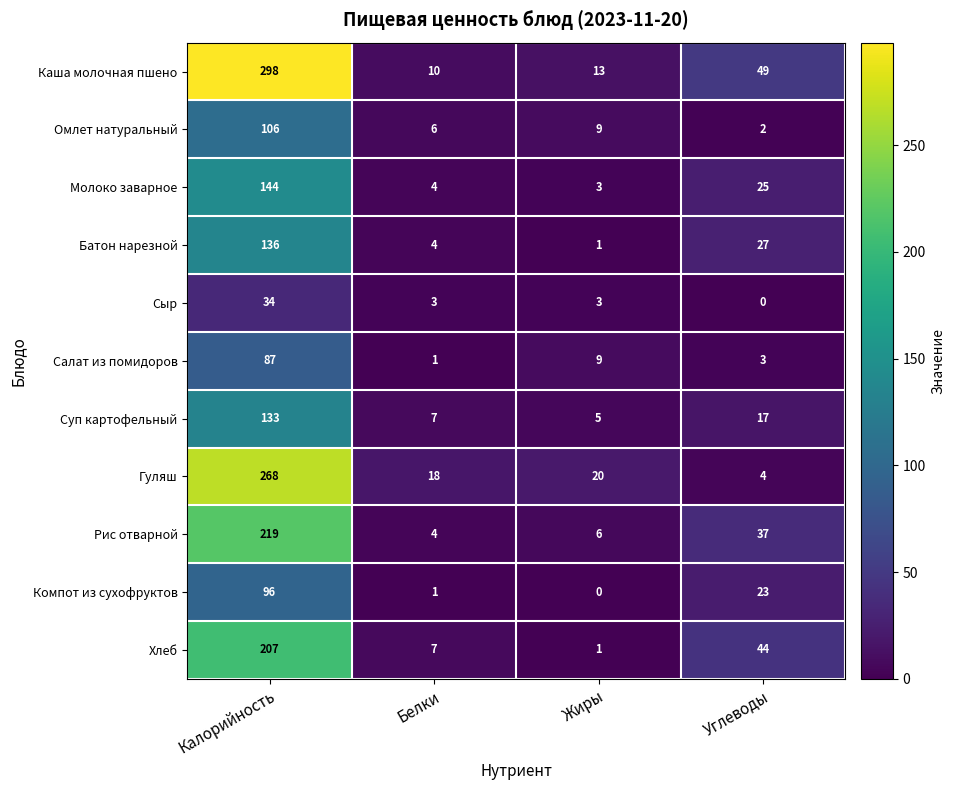

What is the difference between the second highest and minimum values in the Каша молочная пшено series?

39